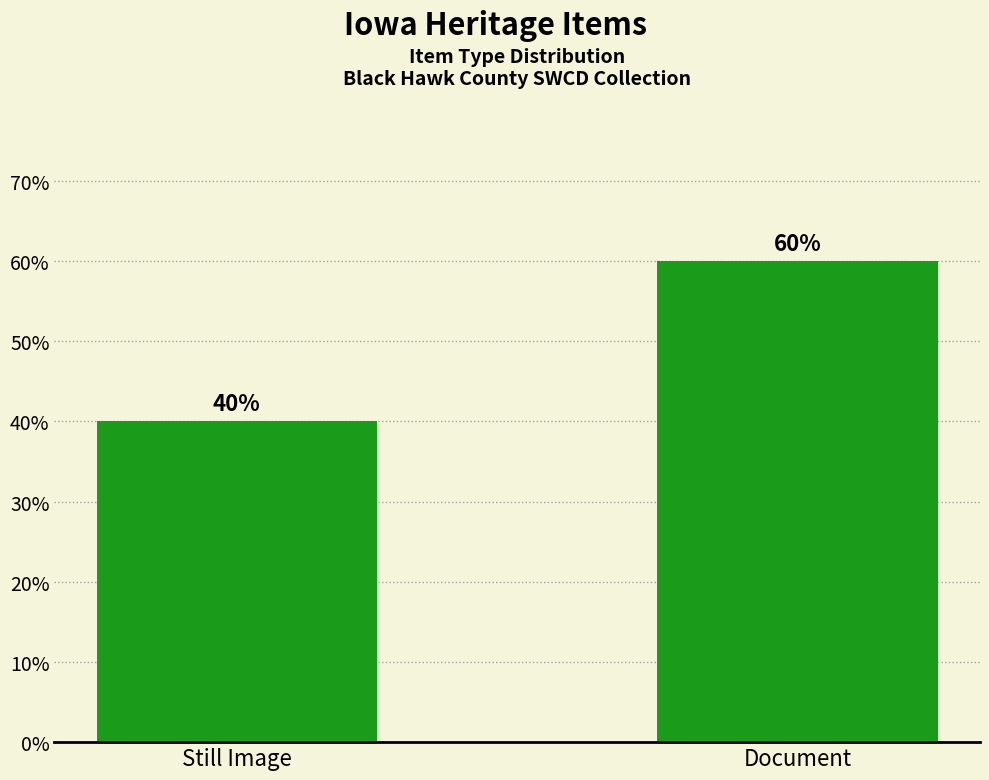

Reading right to left, list all the values displayed in this chart.

Document=60	Still Image=40